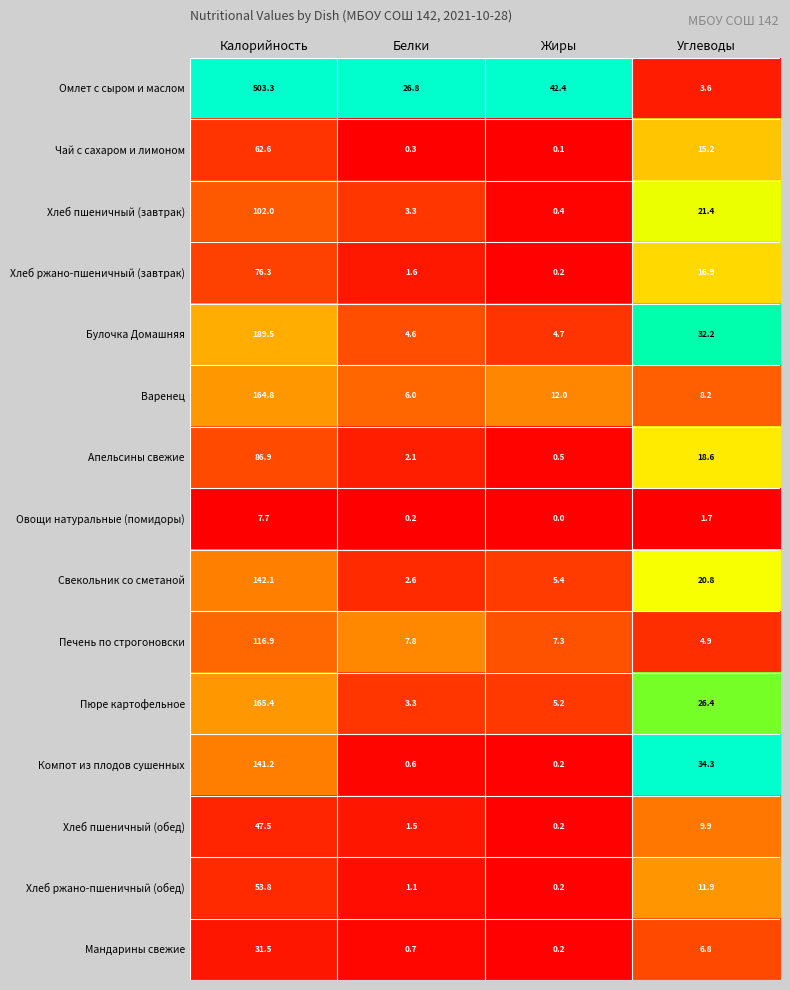

Which series has the largest range (max minus min)?

Омлет с сыром и маслом